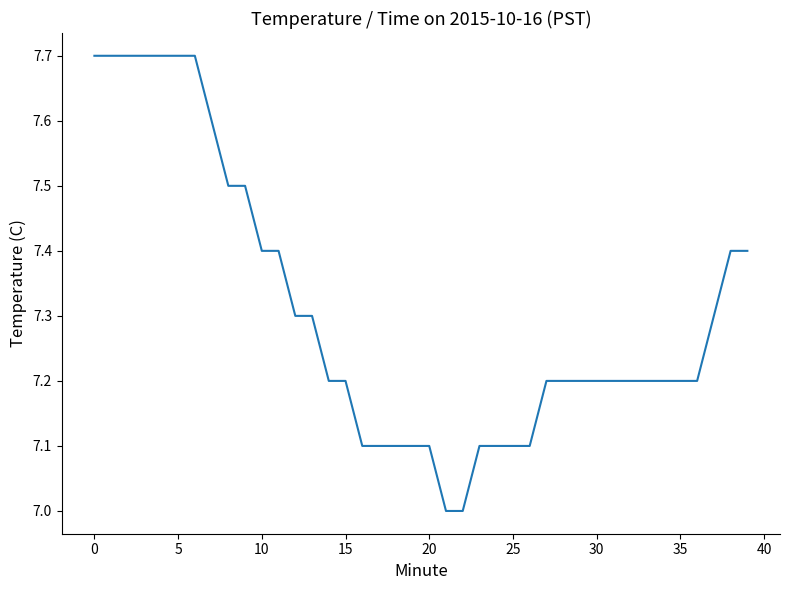

What is the minimum value shown in the chart?

7.0